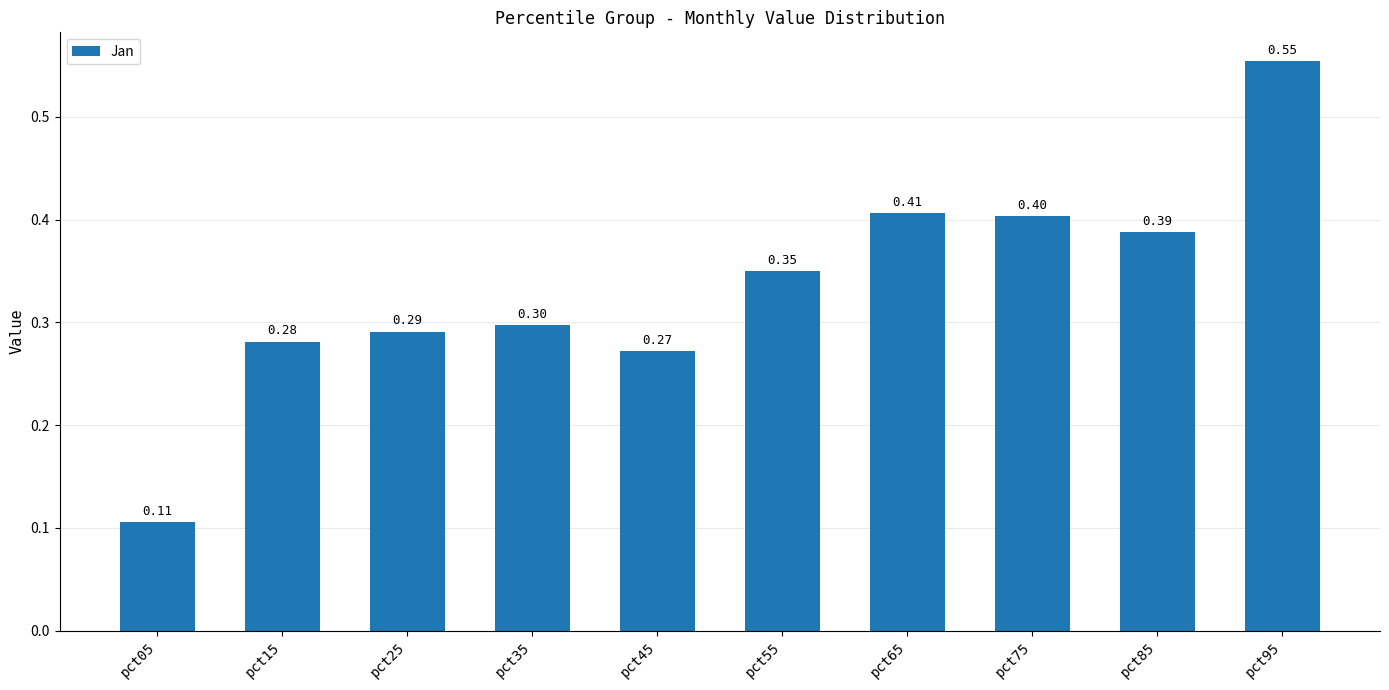

List the labels in order of value, smallest first.

pct05, pct45, pct15, pct25, pct35, pct55, pct85, pct75, pct65, pct95